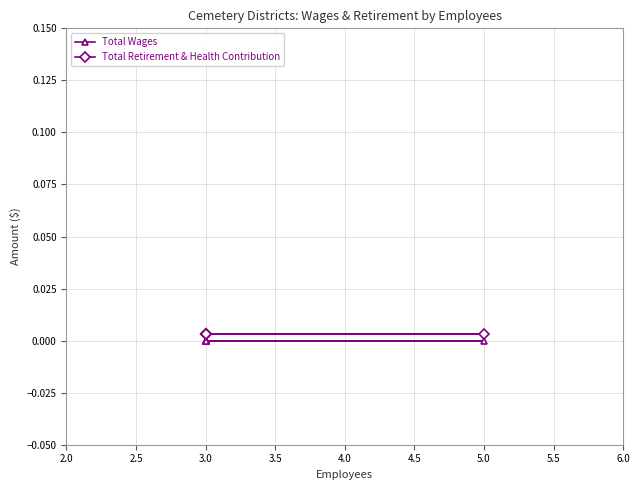

True or false: Total Retirement & Health Contribution has more than 1 points higher than both neighbors.

False